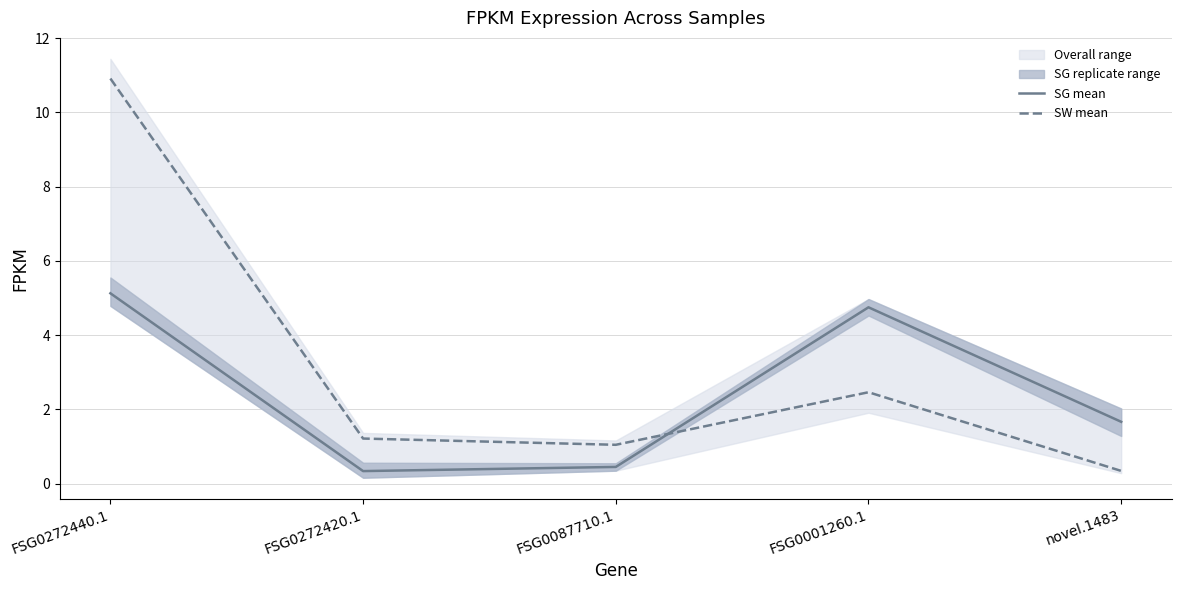

True or false: SW mean and SG mean intersect in this chart.

True